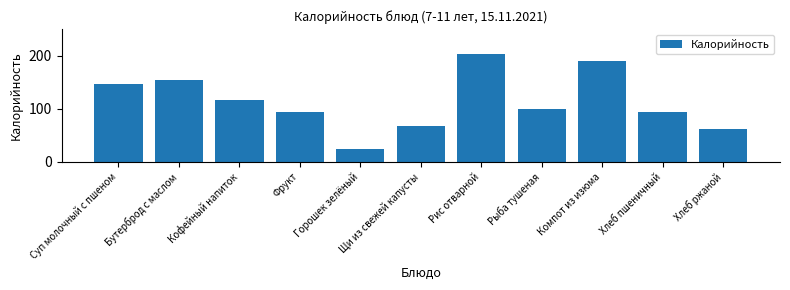

What is the sum of all values?

1252.8